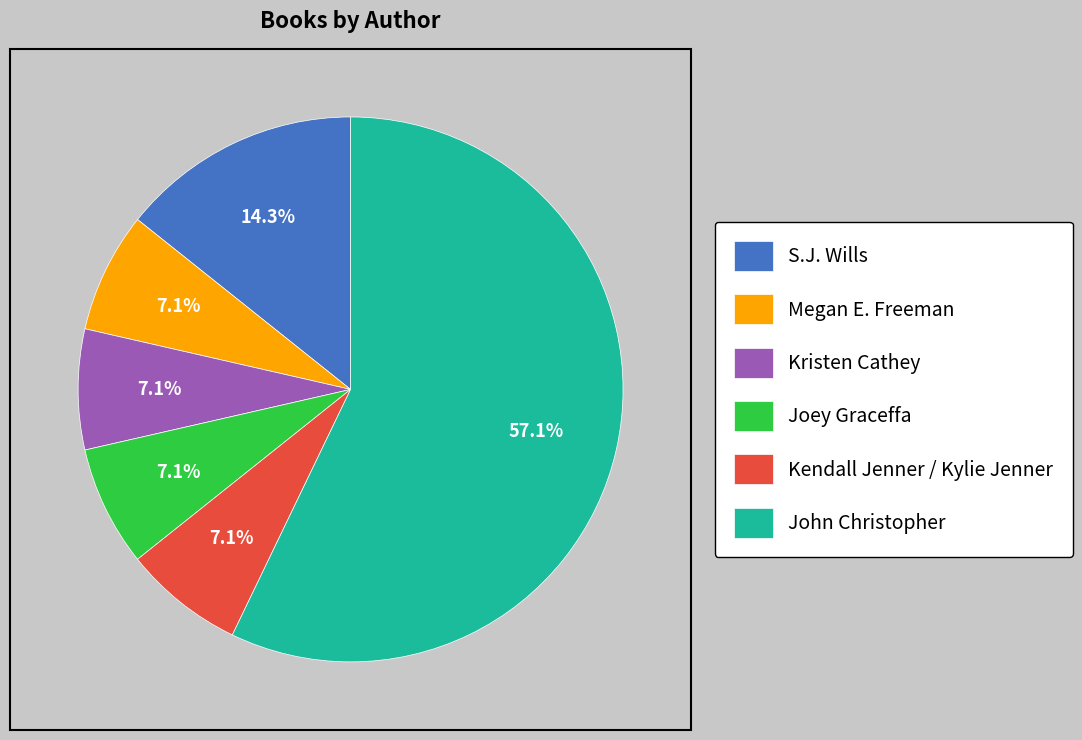

Between S.J. Wills and Kendall Jenner / Kylie Jenner, which is larger?

S.J. Wills